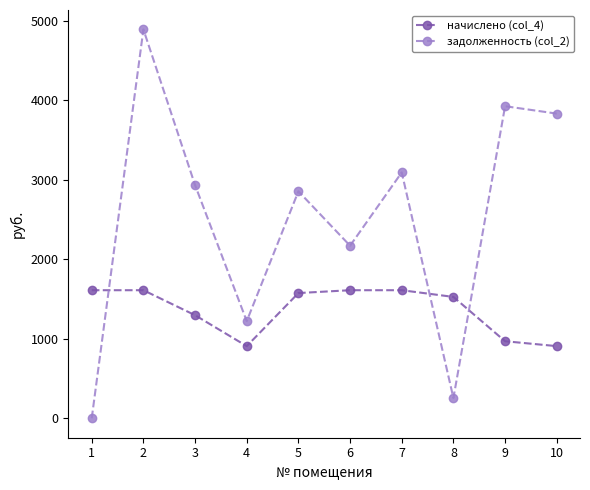

Count the number of categories in the chart.

10